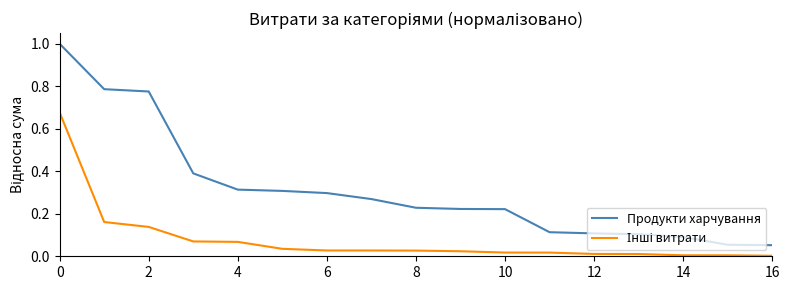

What is the maximum value shown in the chart?

1.0